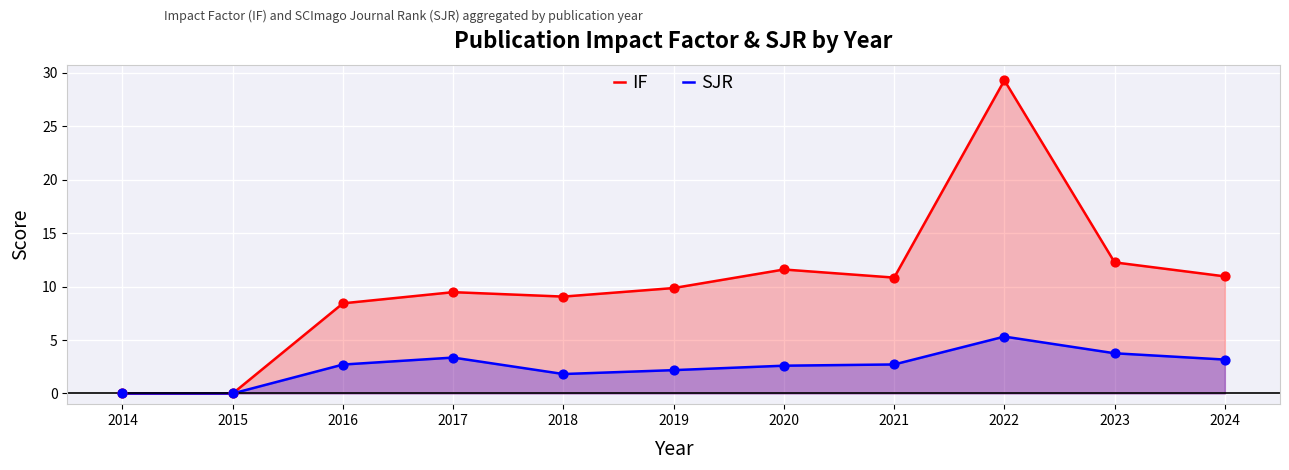

What is the total value across all series at 2023?

16.0